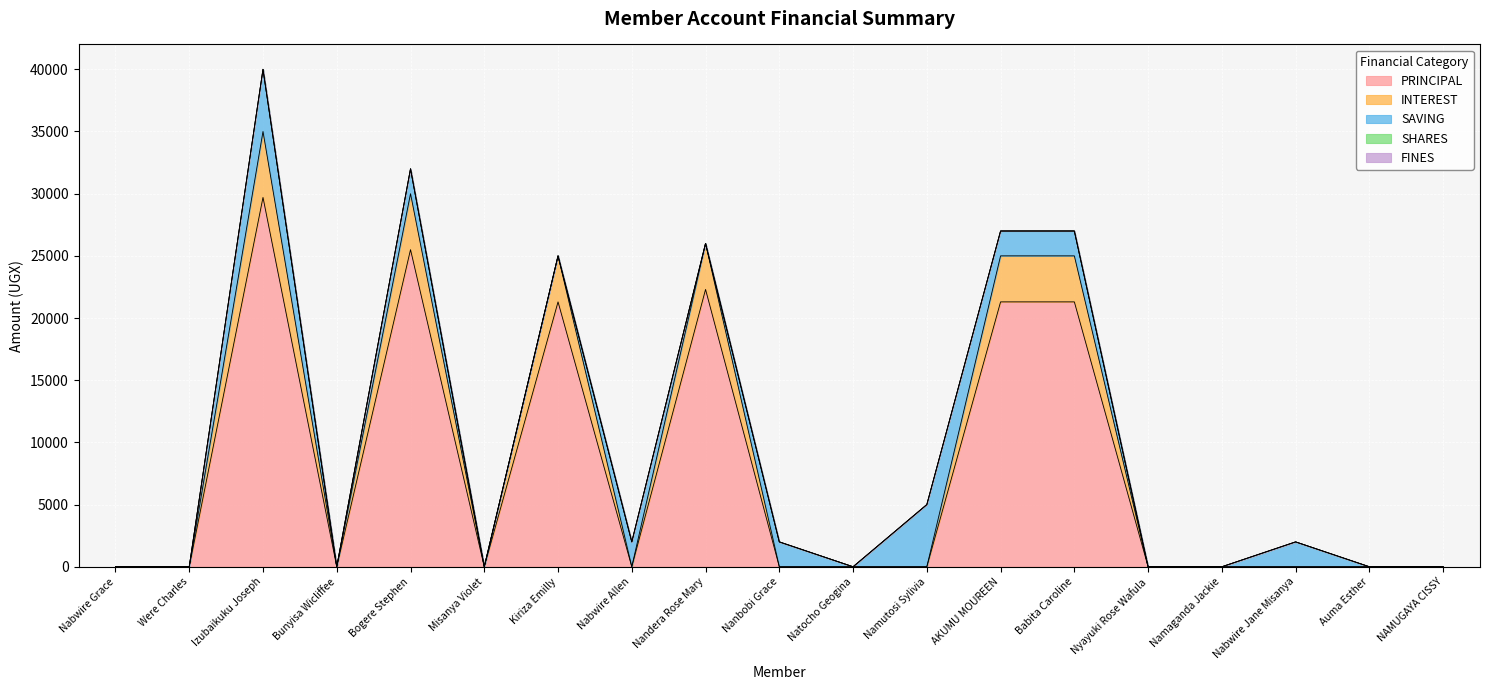

How many interior local valleys does the INTEREST series have?

3